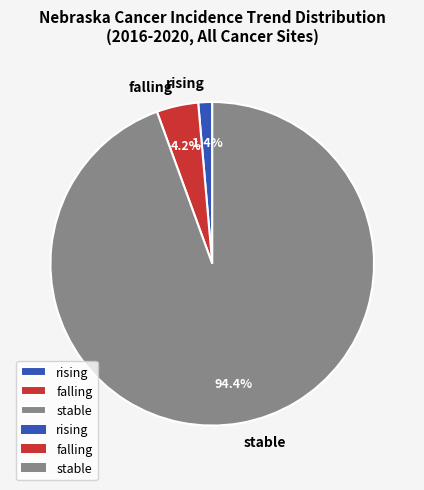

To the nearest percent, what is the difference between the largest and smallest slice percentages?

93%